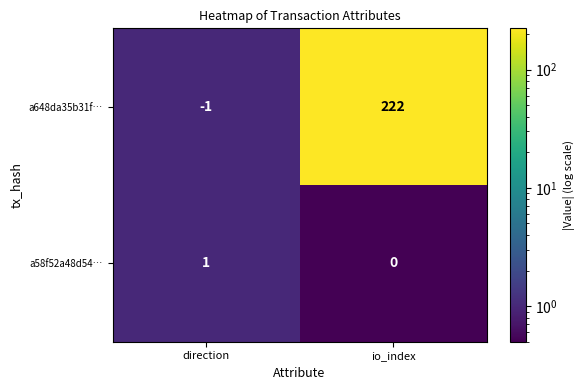

Which series changed the most between direction and io_index?

a648da35b31f…